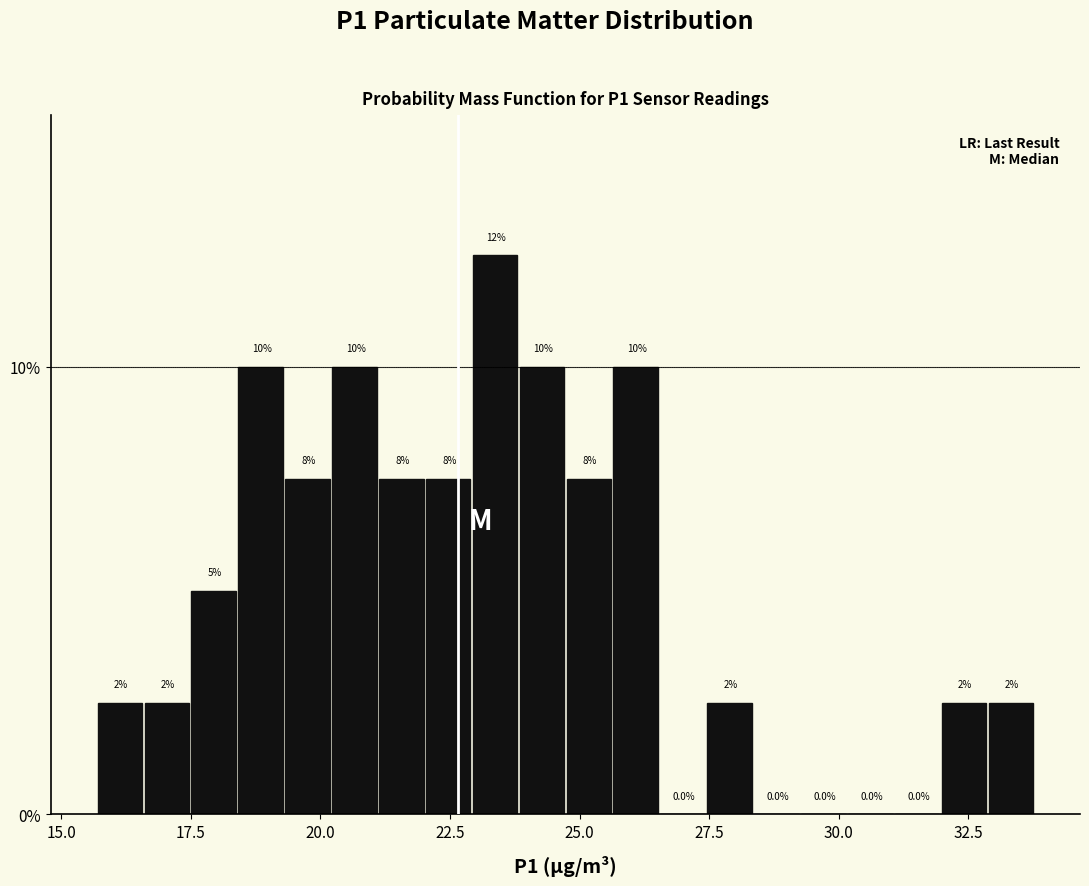

Around what value on the x-axis is the tallest bar? Give the approximate position of its centre, as read against the axis.

23.5